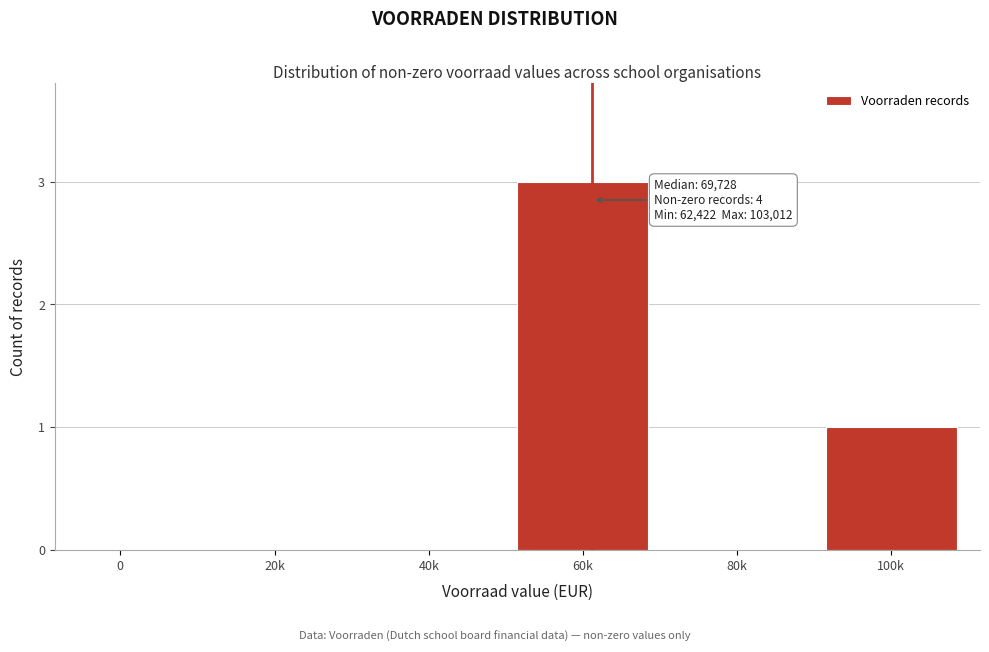

Reading left to right, transcribe all the data shown in this chart.

0=0	20k=0	40k=0	60k=3	80k=0	100k=1